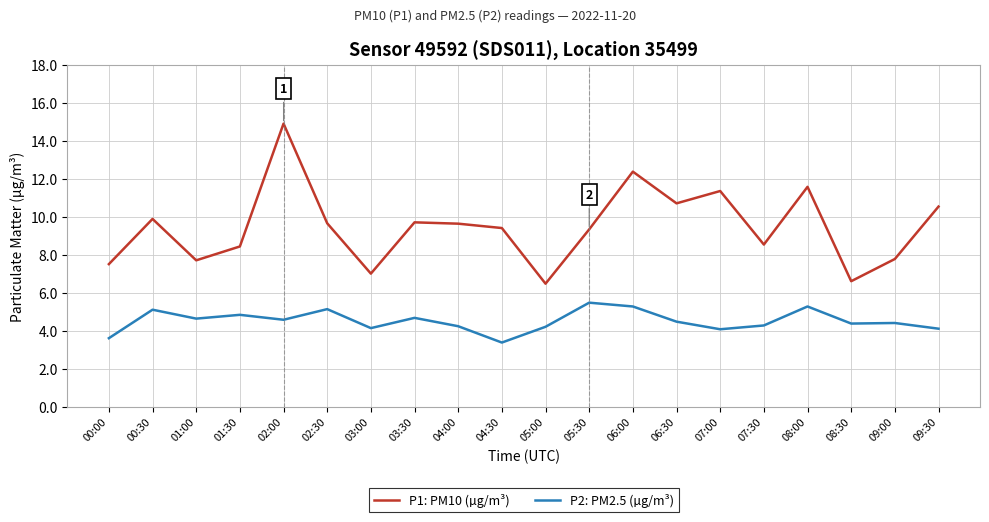

True or false: P2: PM2.5 (µg/m³) and P1: PM10 (µg/m³) cross at least once.

False